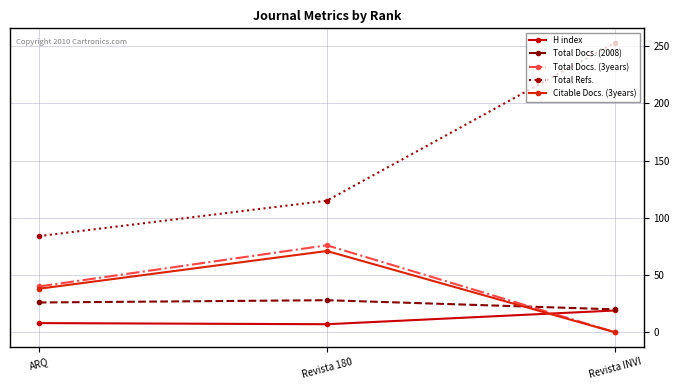

Is this an area chart (filled region under the line)?

No